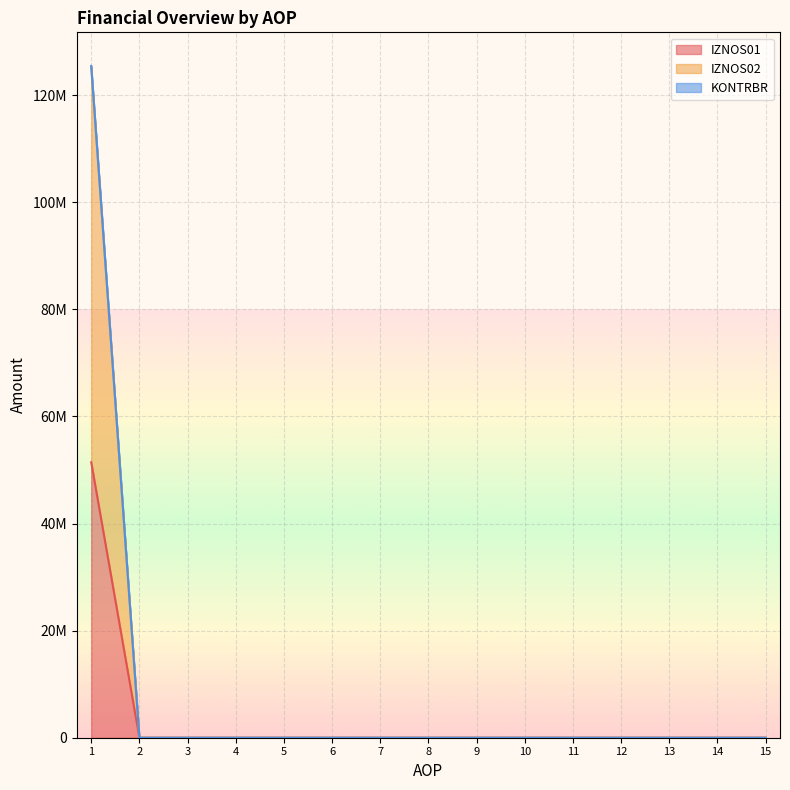

Is the value of IZNOS01 at 1 greater than the value of KONTRBR at 11?

Yes